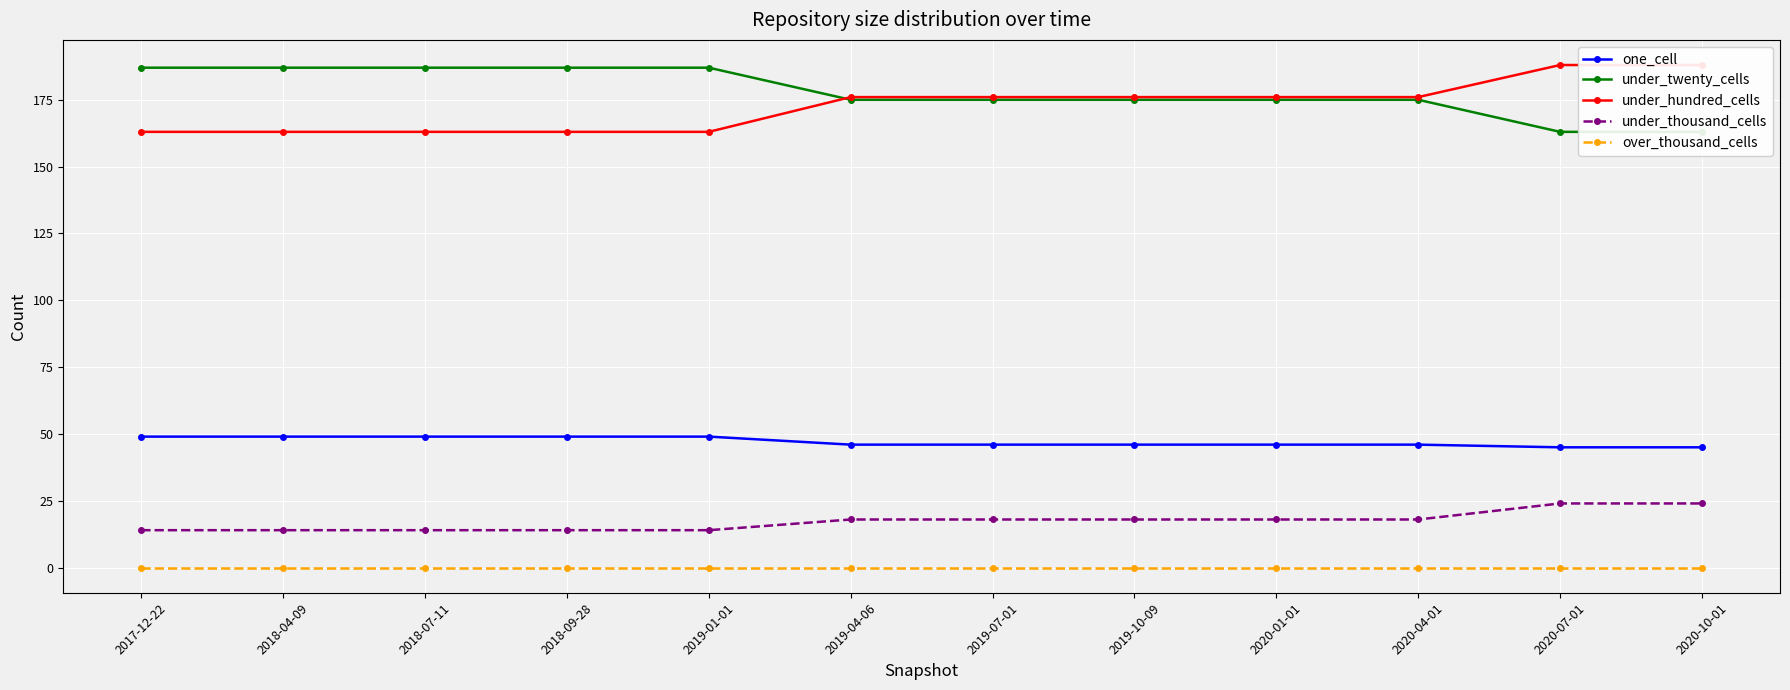

Where does the under_twenty_cells series first go above 175?

2017-12-22